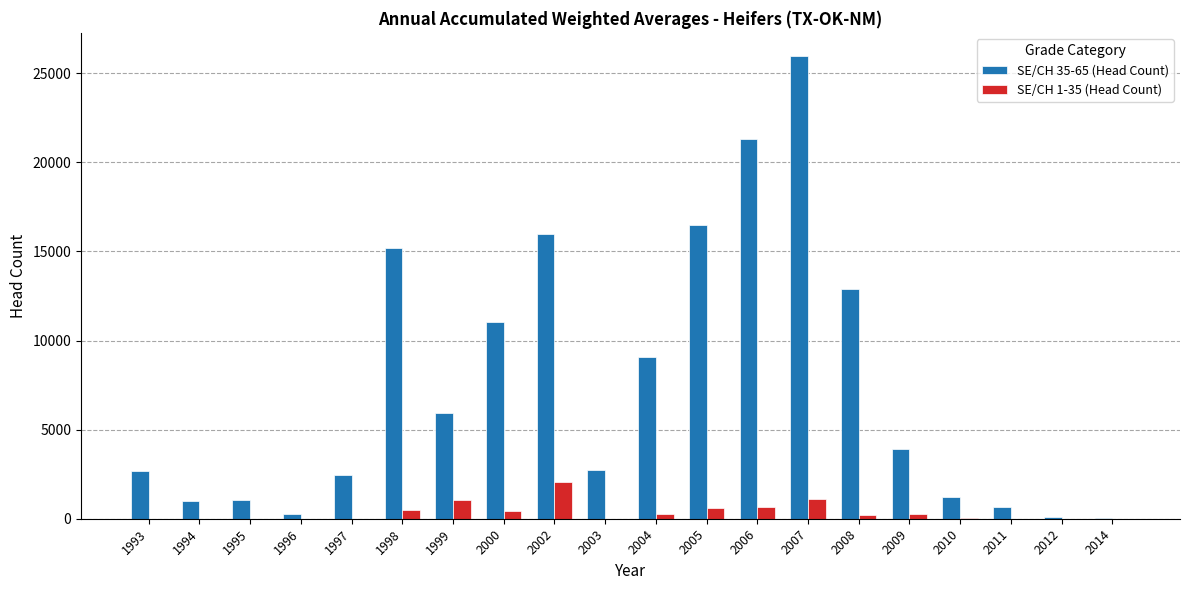

The SE/CH 1-35 (Head Count) series shows -867 at 2012. True or false?

False